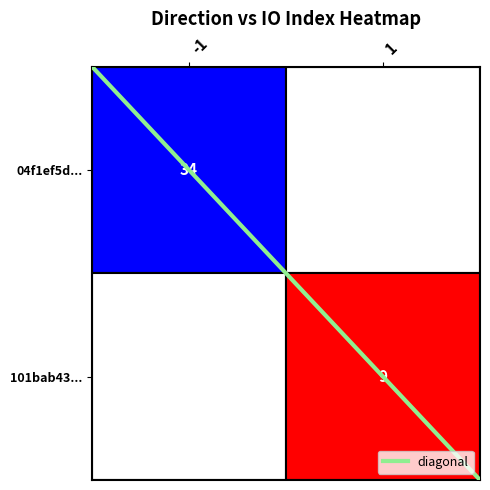

True or false: the data shows -1 at 1.

False